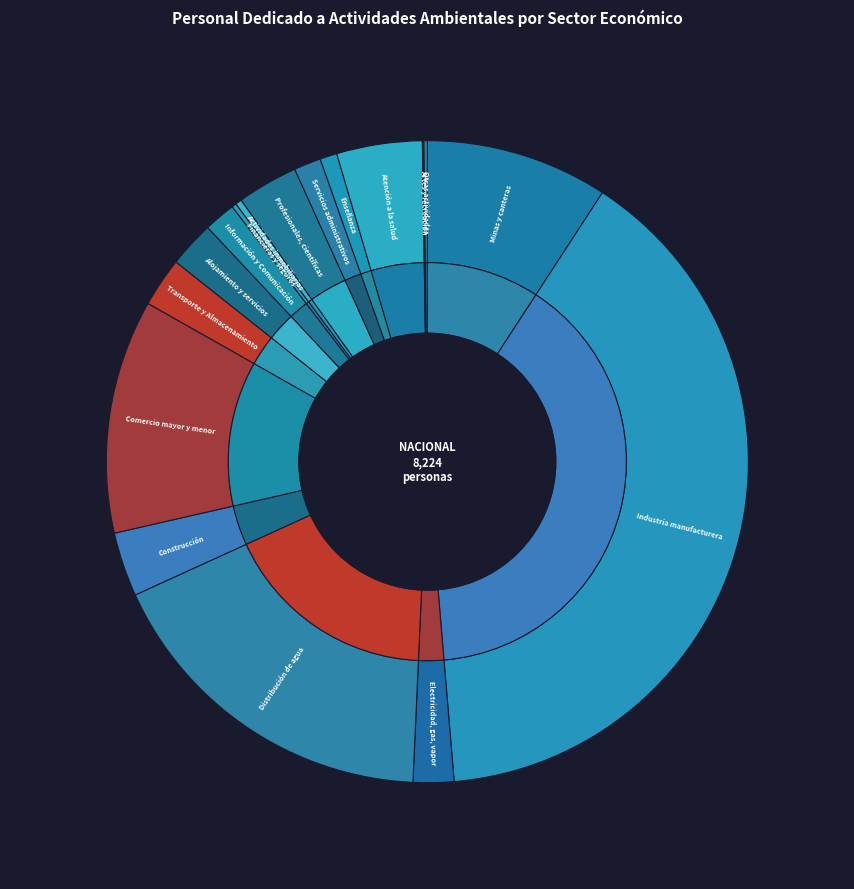

How many segments does this pie chart have?

17